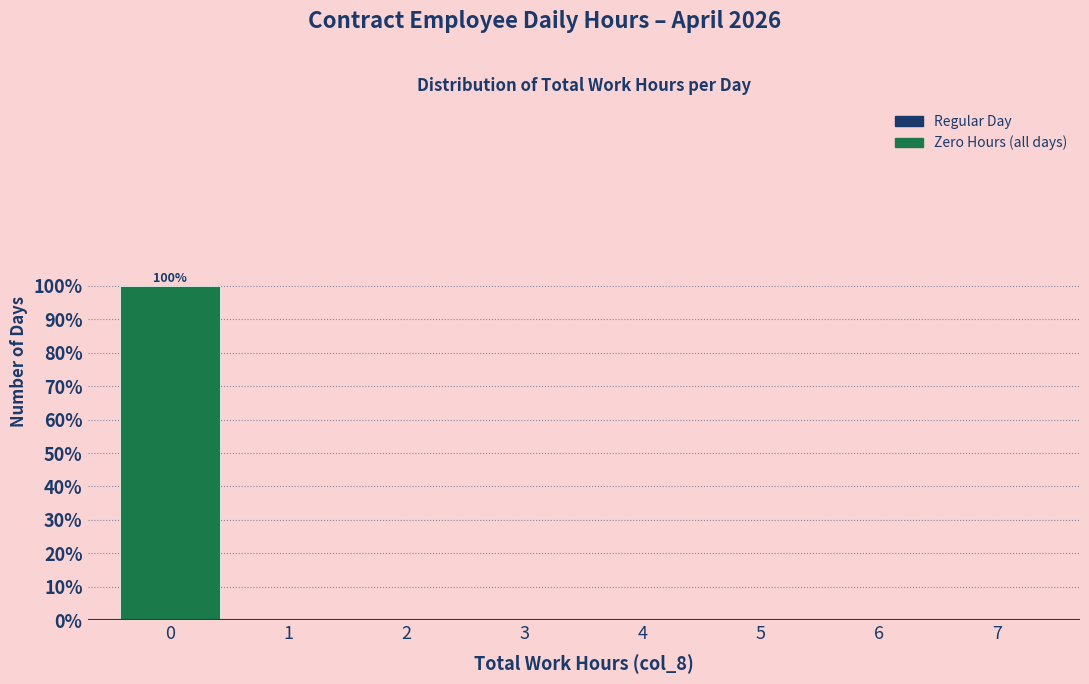

Which range on the x-axis has the tallest bar?

-0.5 to 0.5